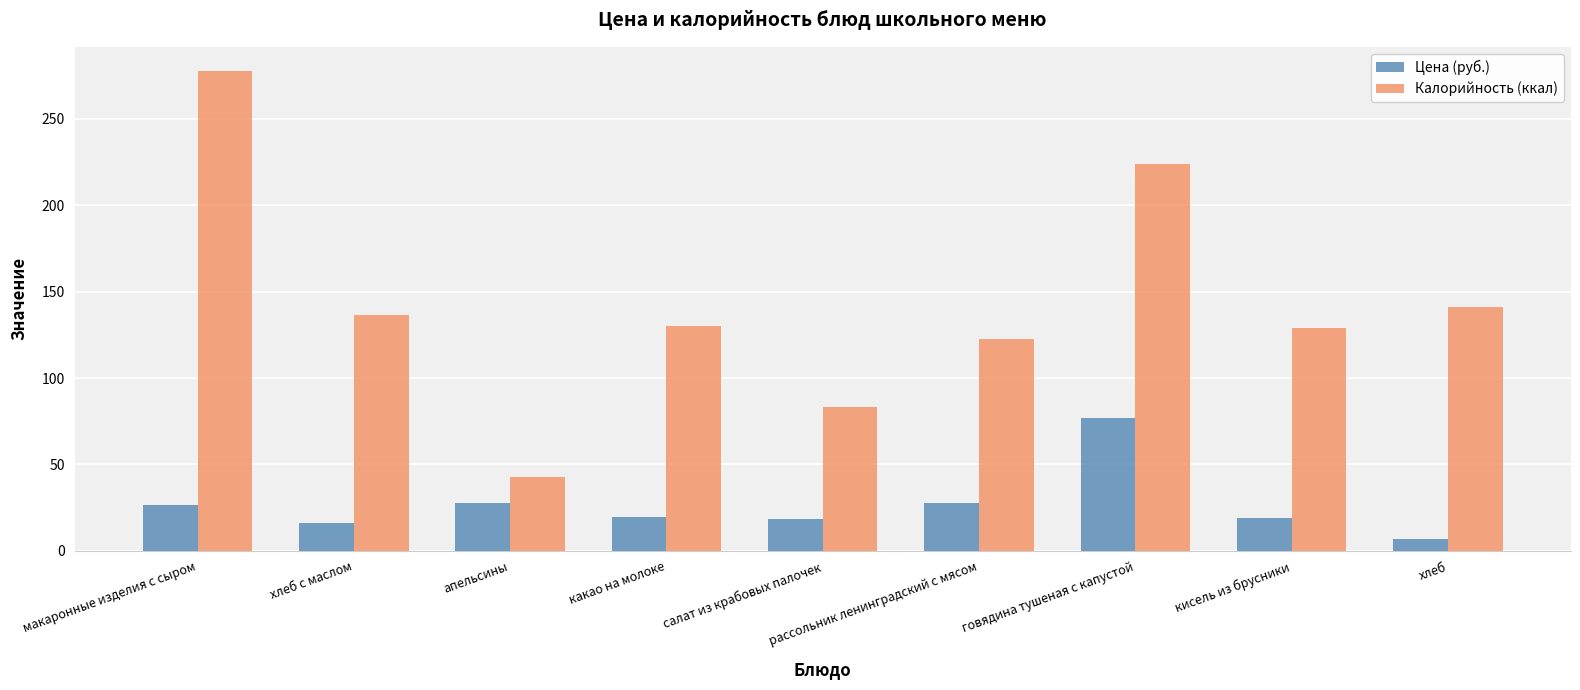

Is the value of Цена (руб.) at апельсины greater than the value of Калорийность (ккал) at говядина тушеная с капустой?

No